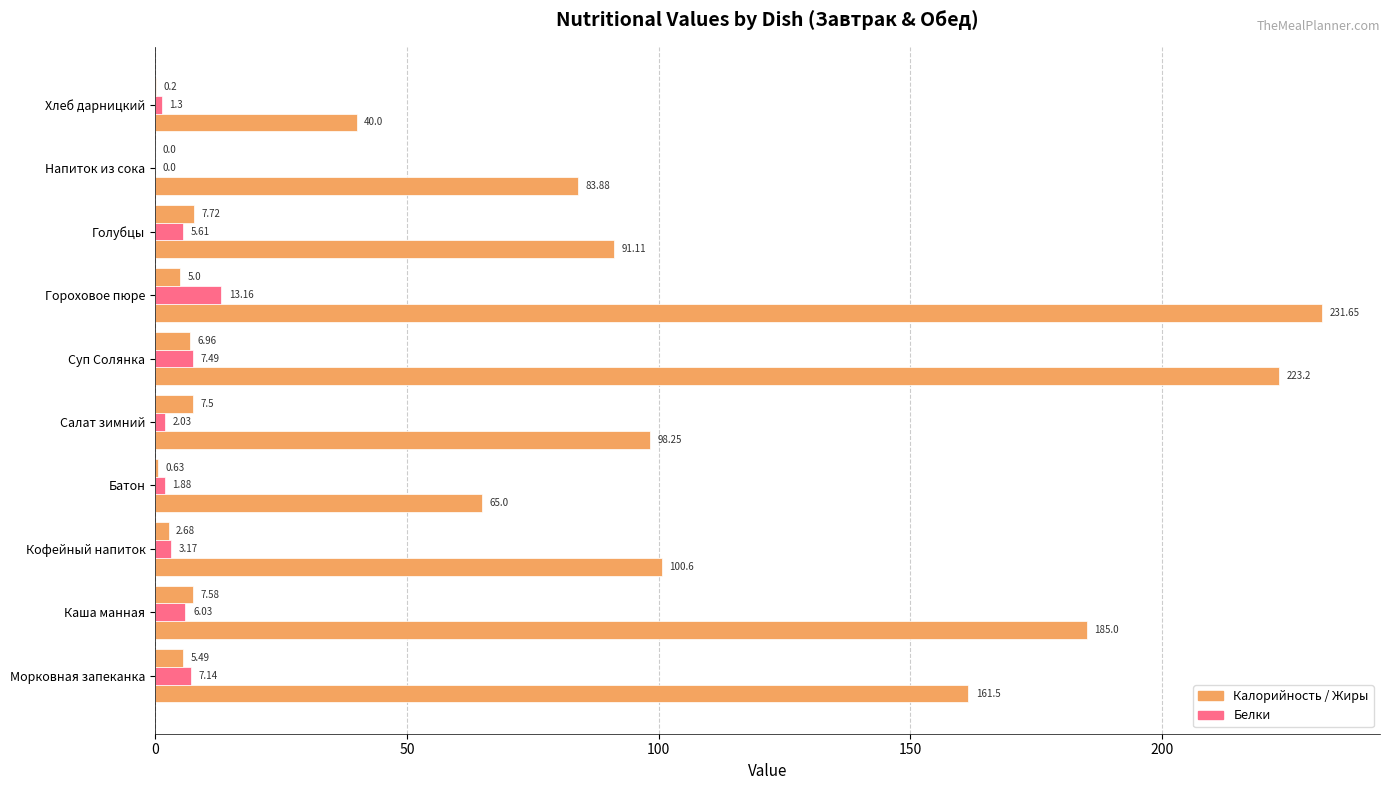

How many series are shown in this chart?

3